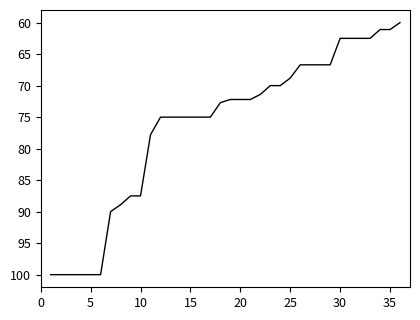

What is the greatest value displayed?

100.0